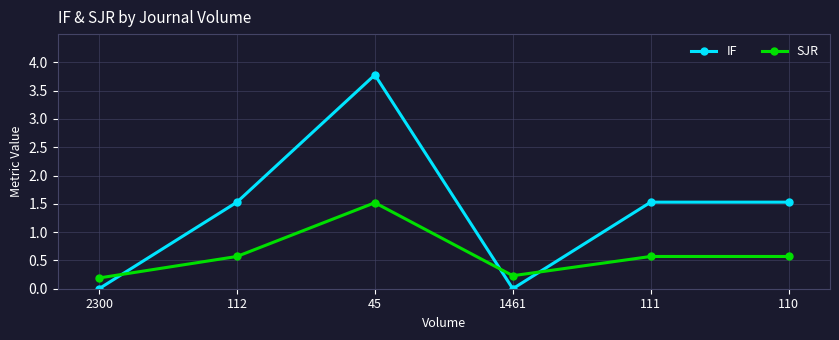

What is the average value of the SJR series?

0.6